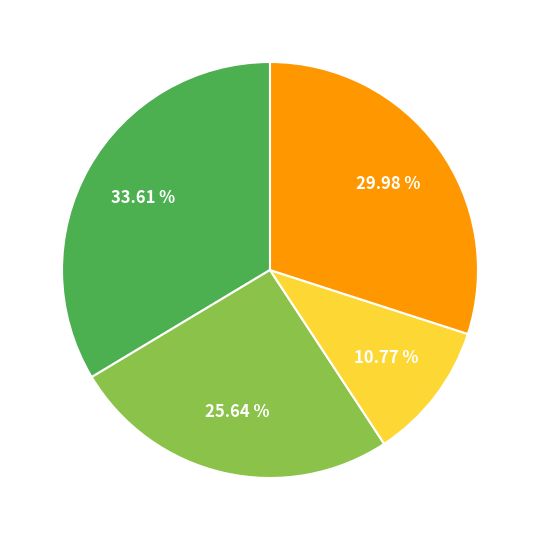

Count the number of slices in the pie.

4